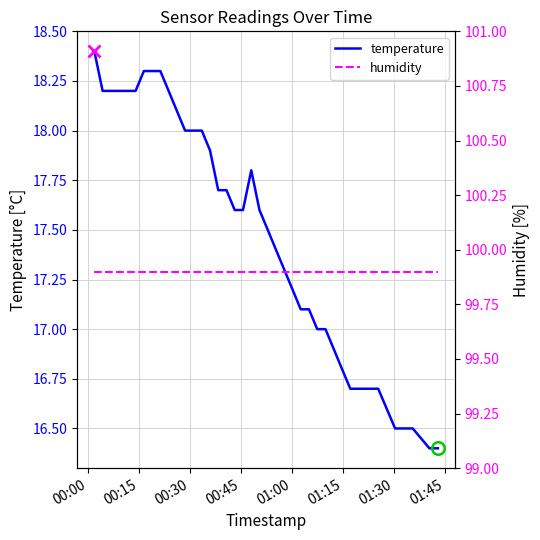

True or false: humidity and temperature cross at least once.

False